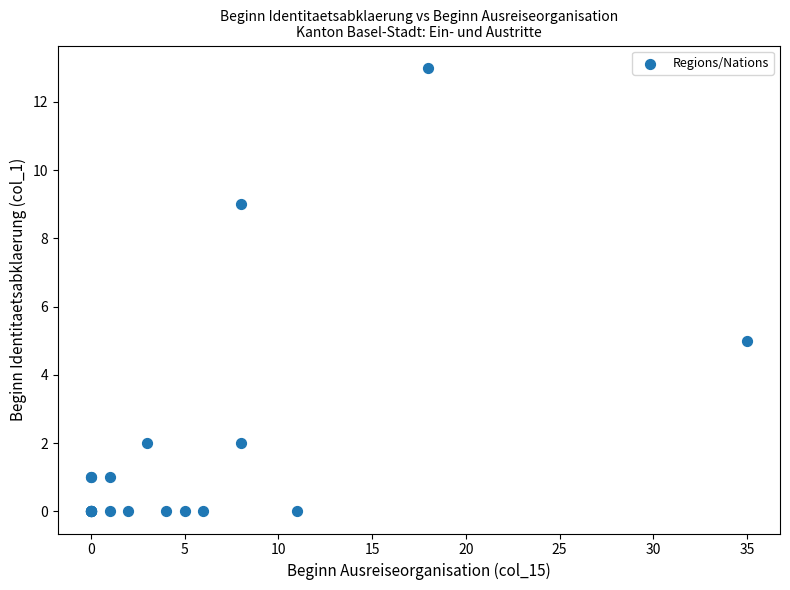

What Y value in the scatter plot is closest to 6?

5